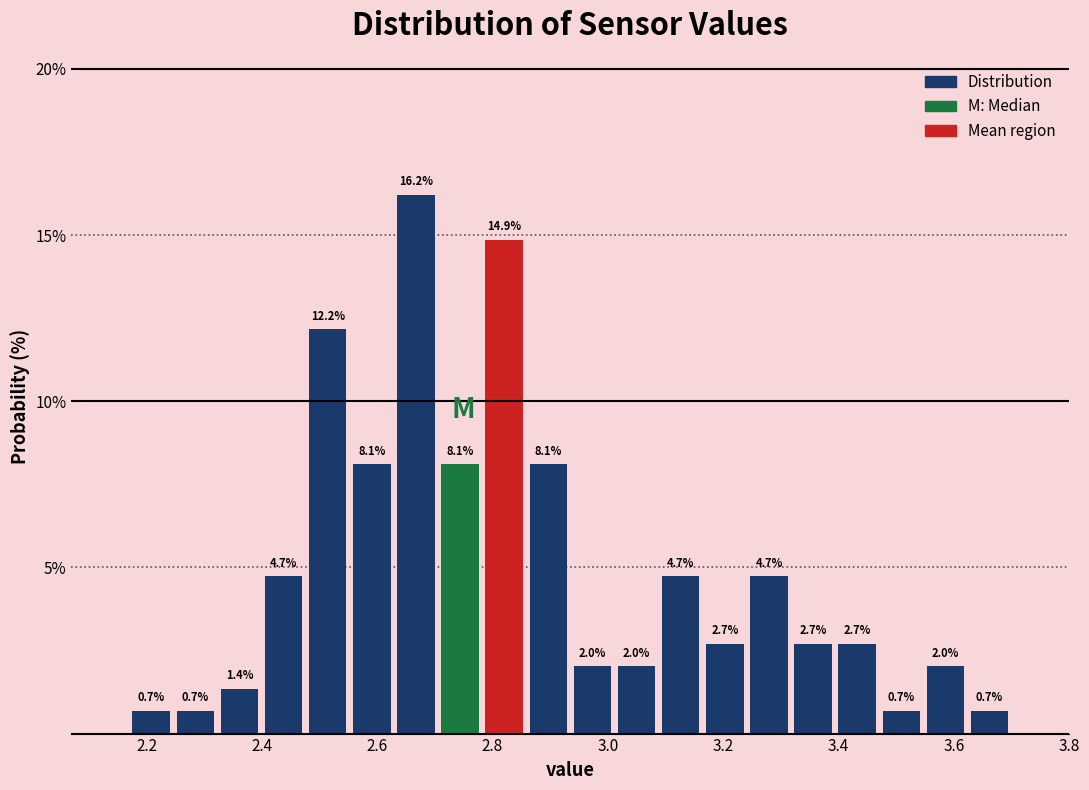

Read against the x-axis, roughly where is the centre of the tallest bar?

2.66